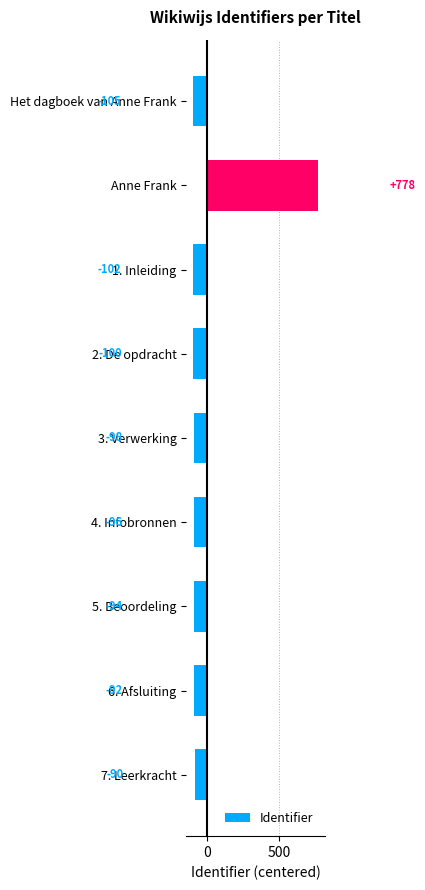

Which label corresponds to the smallest value in the chart?

Het dagboek van Anne Frank